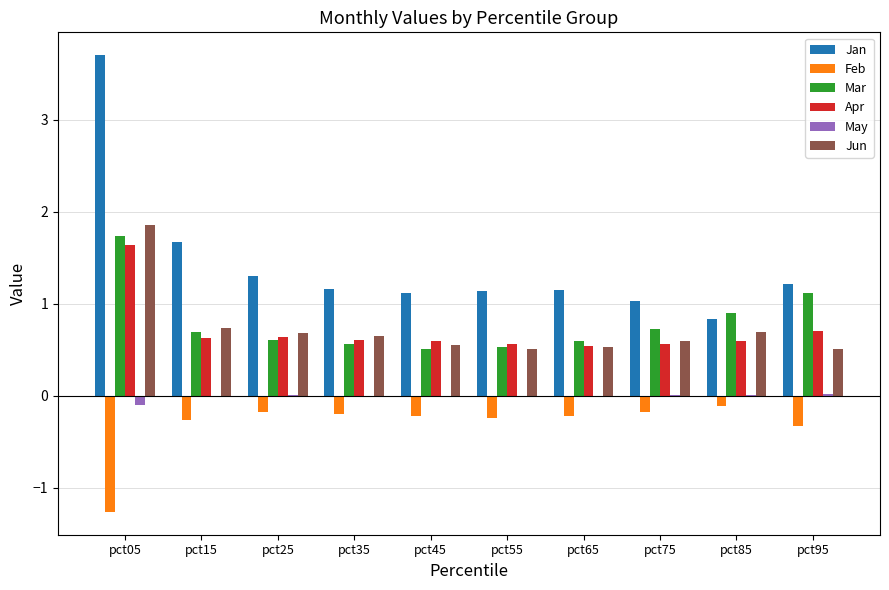

Which category has the highest value in the Apr series?

pct05